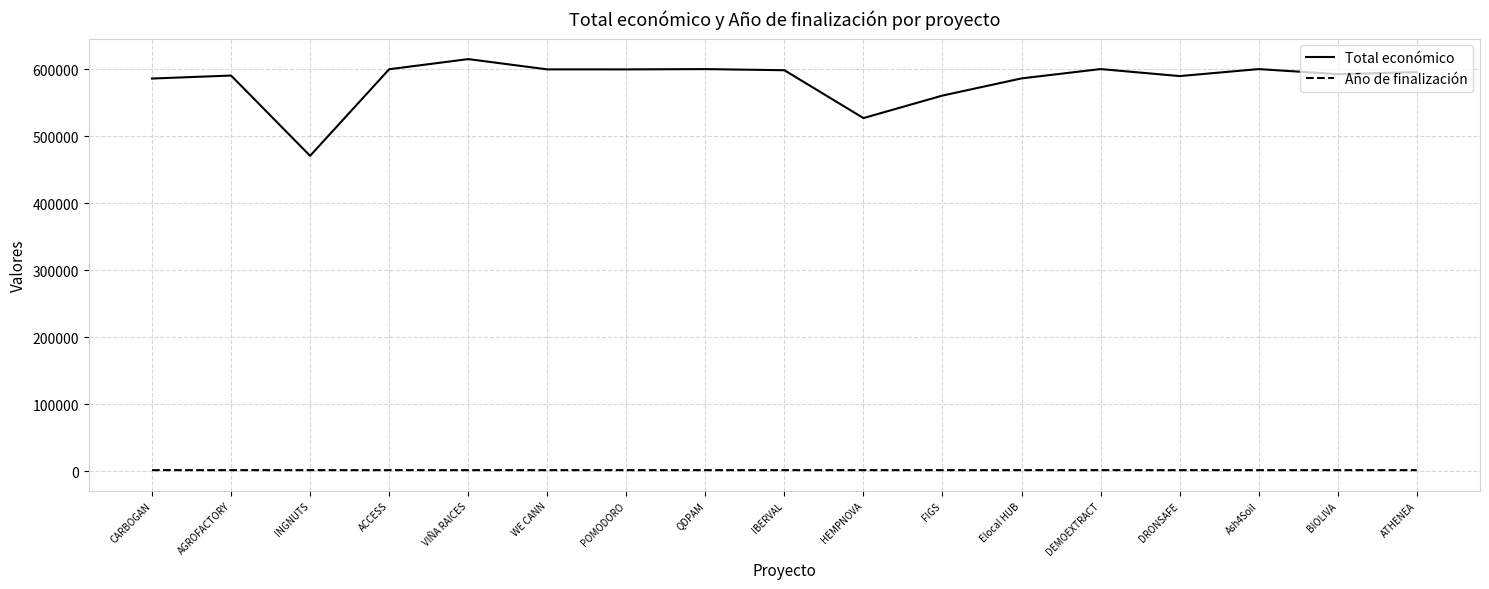

At which label does Total económico reach its minimum?

INGNUTS